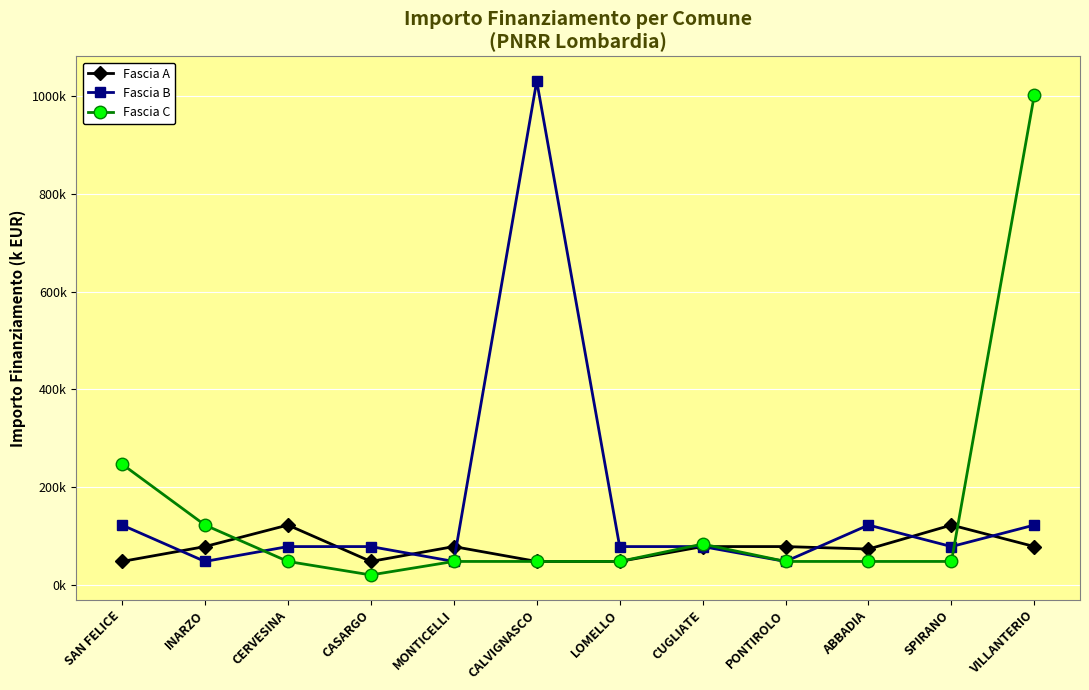

At how many categories does at least one series exceed 309?

2